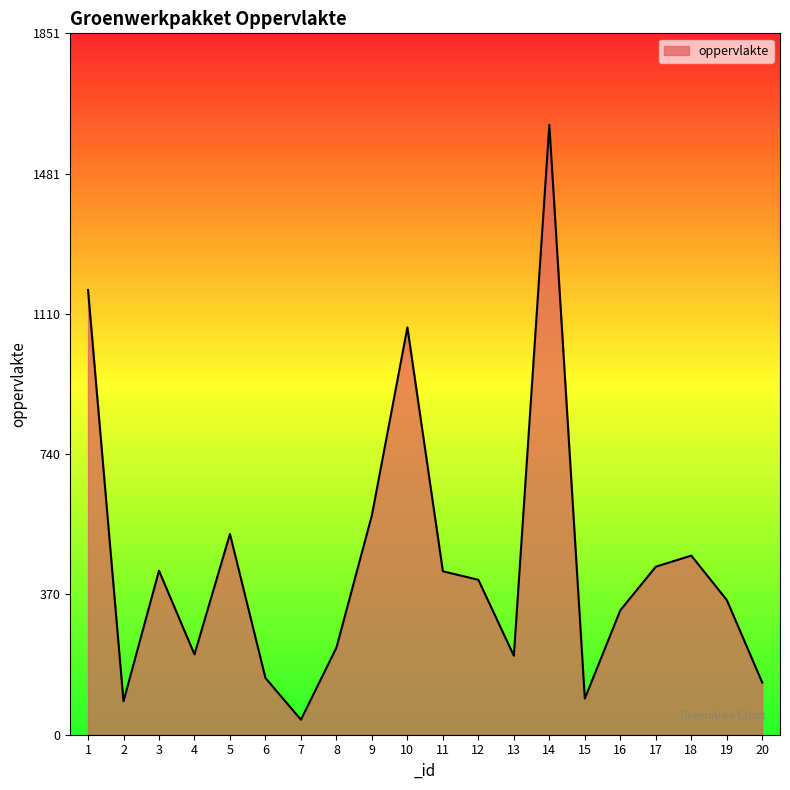

Is it true that the value at 1 is 1174.1?

True